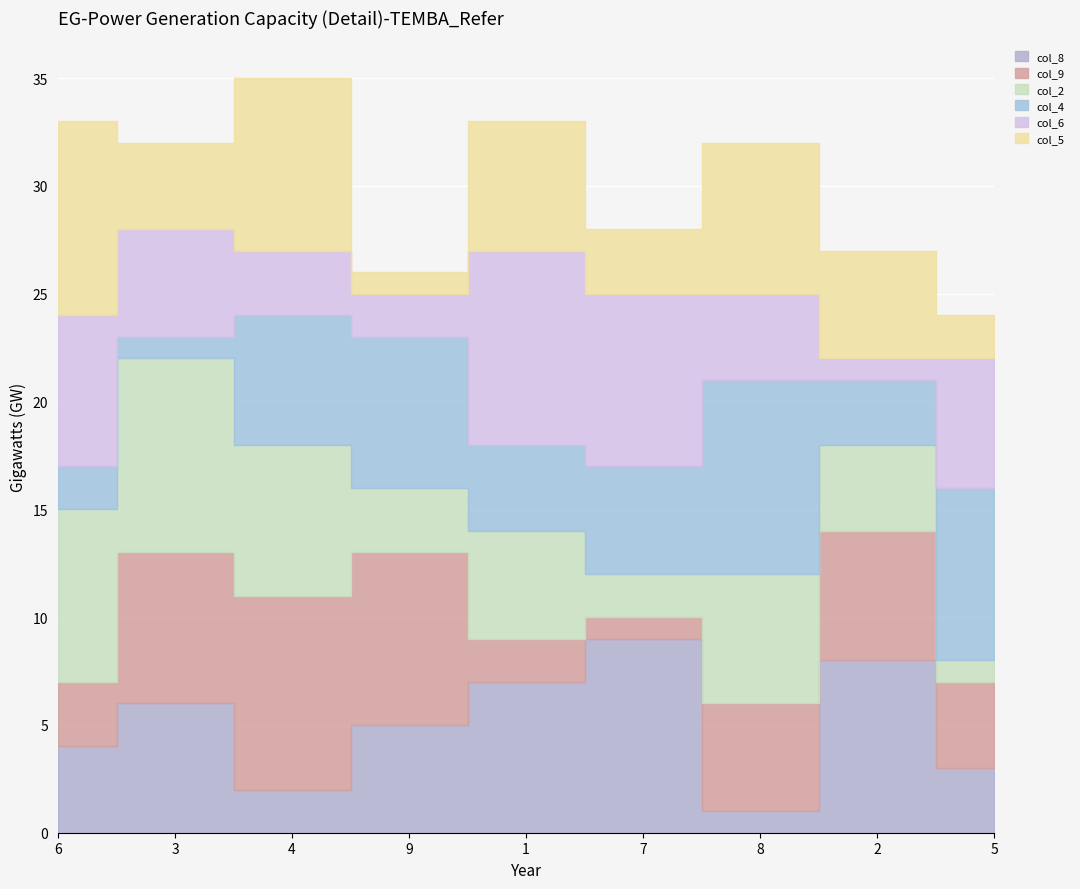

Is it true that col_4 equals 5 at 1?

False